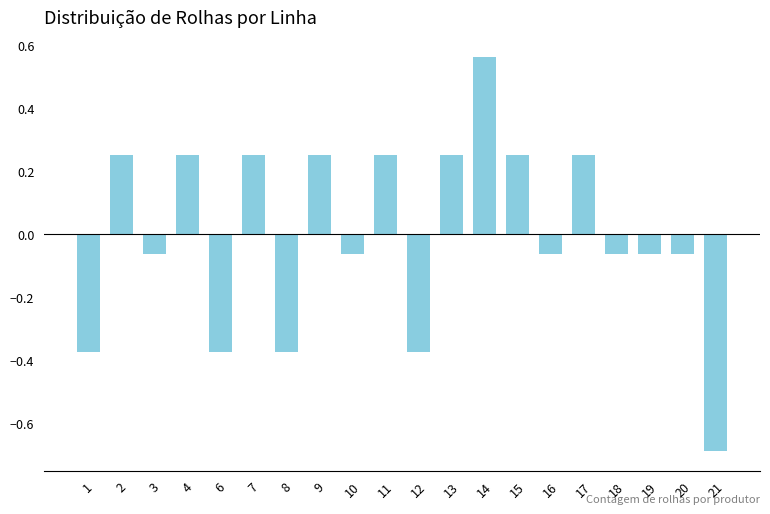

Count the number of categories in the chart.

20